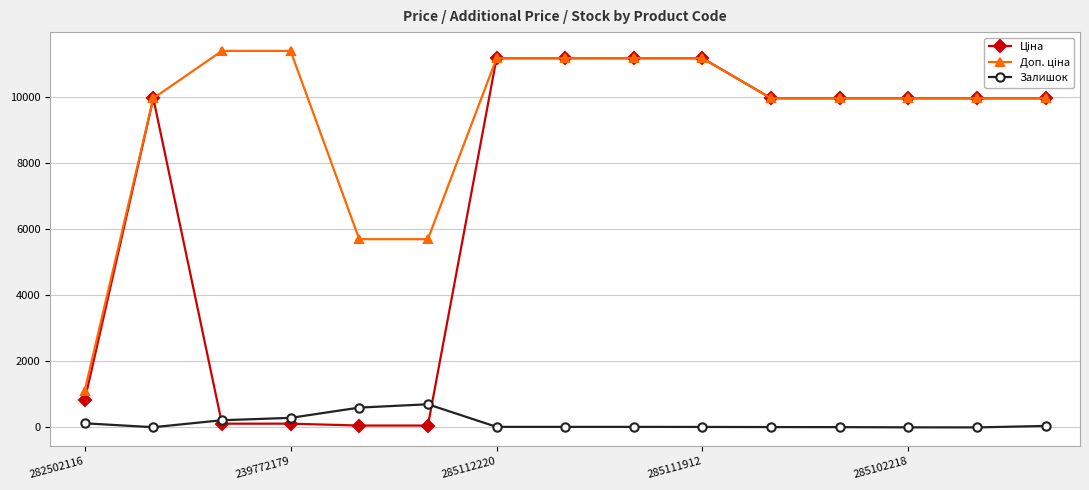

Count the number of categories in the chart.

15